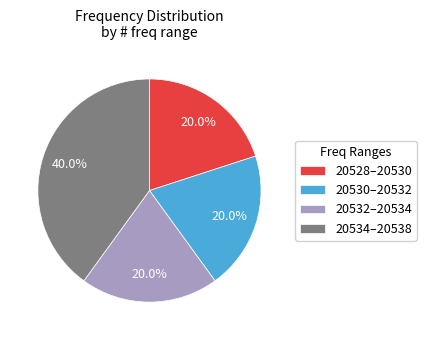

Do 20532–20534 and 20530–20532 together represent more than half of the pie?

No